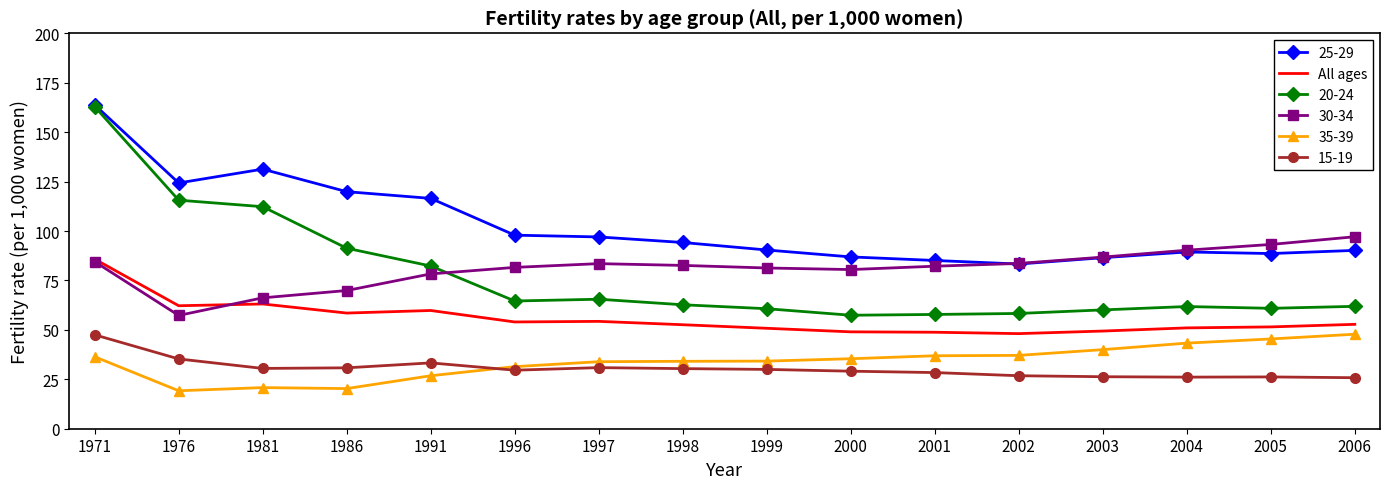

What is the spread (max minus min) of values at 2003?

60.5